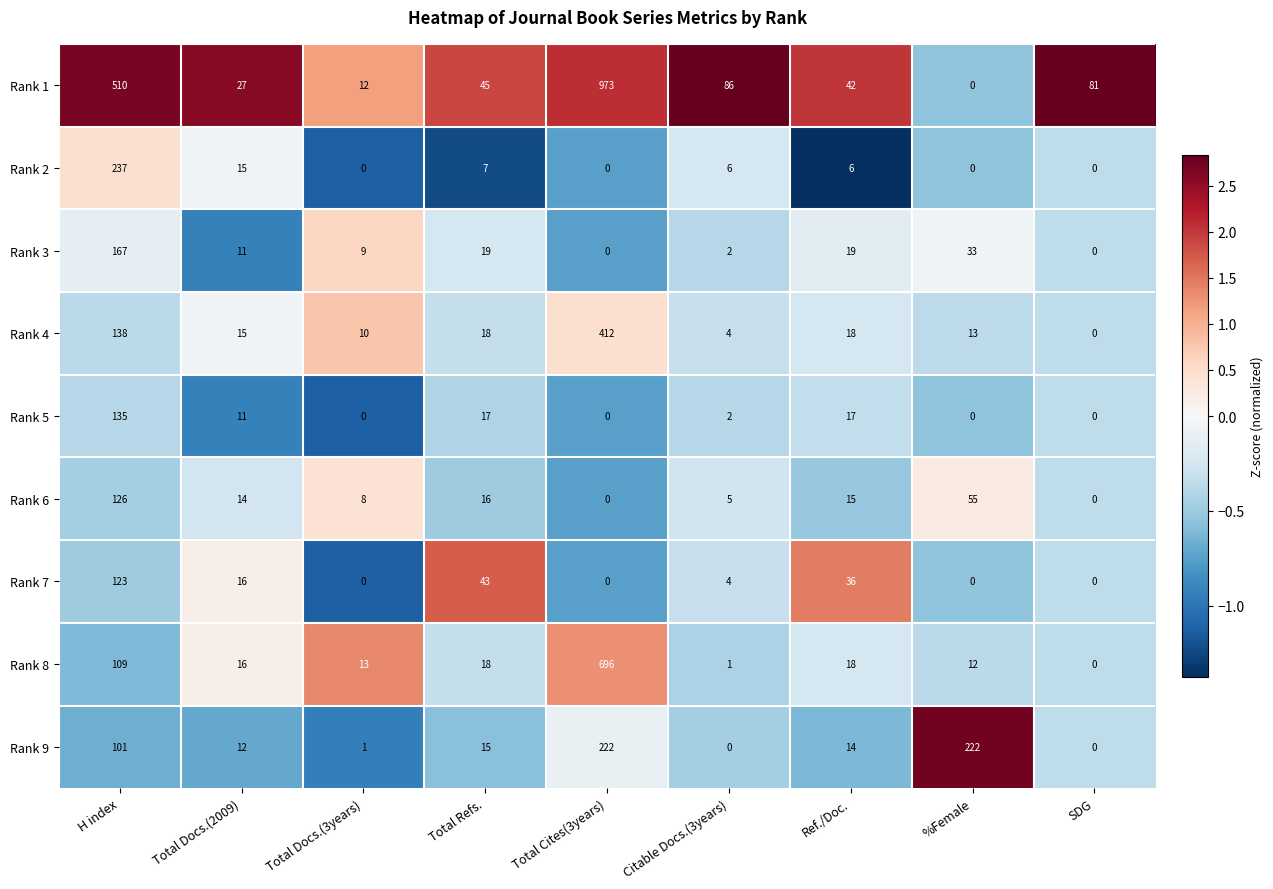

What is the difference between the highest and lowest values at Total Cites(3years)?

973